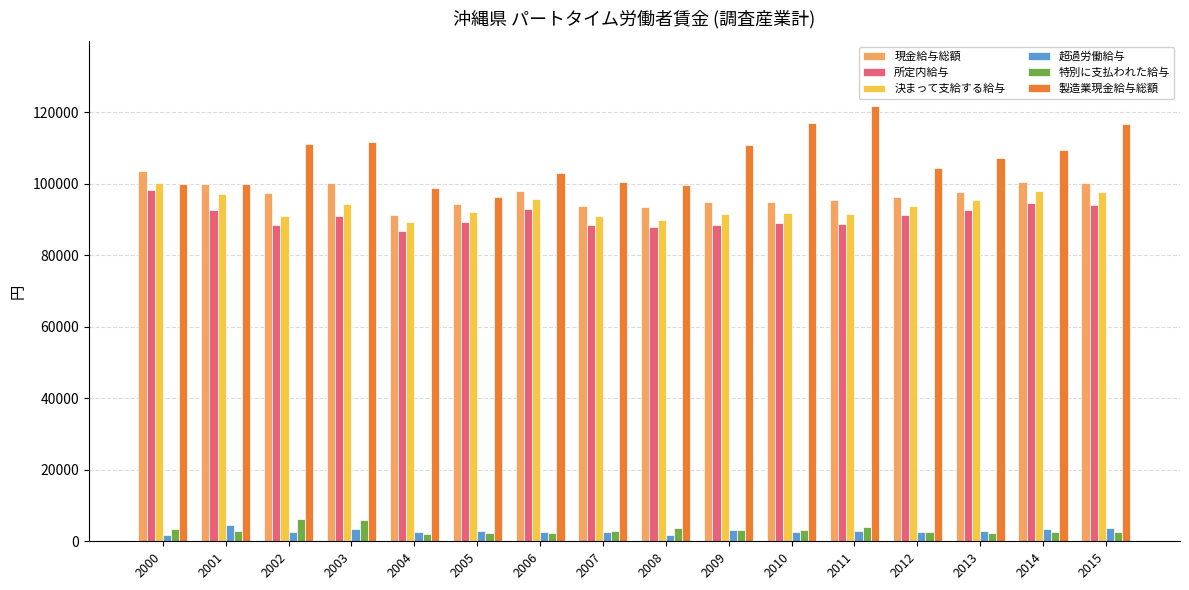

What is the difference between the maximum and second lowest values in the 決まって支給する給与 series?

10290